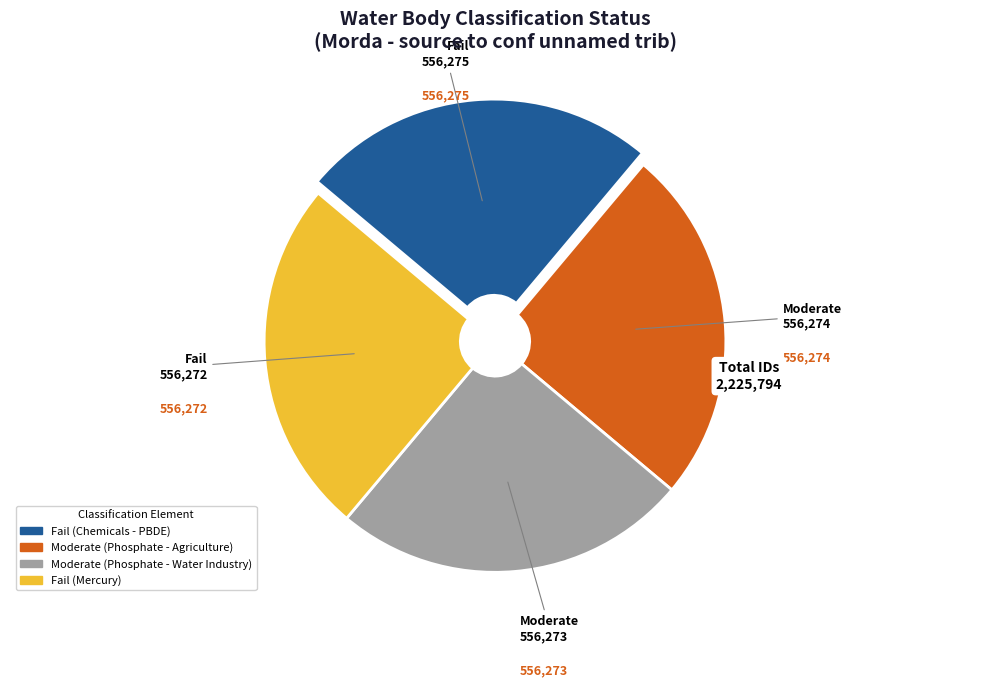

Is there a majority slice in this chart?

No